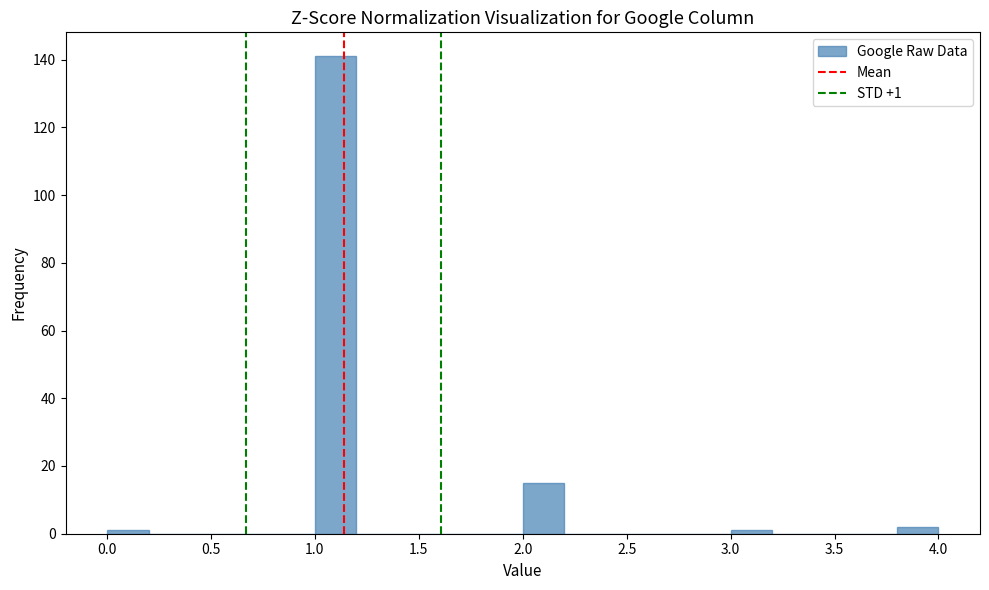

Which range on the x-axis has the tallest bar?

1.0 to 1.2